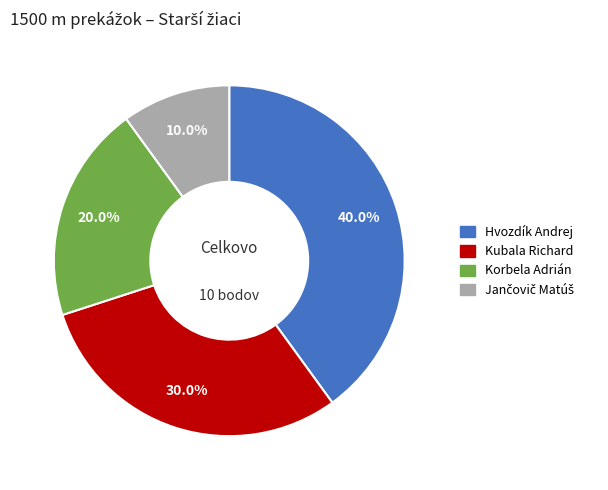

To the nearest percent, what portion does Korbela Adrián represent?

20%